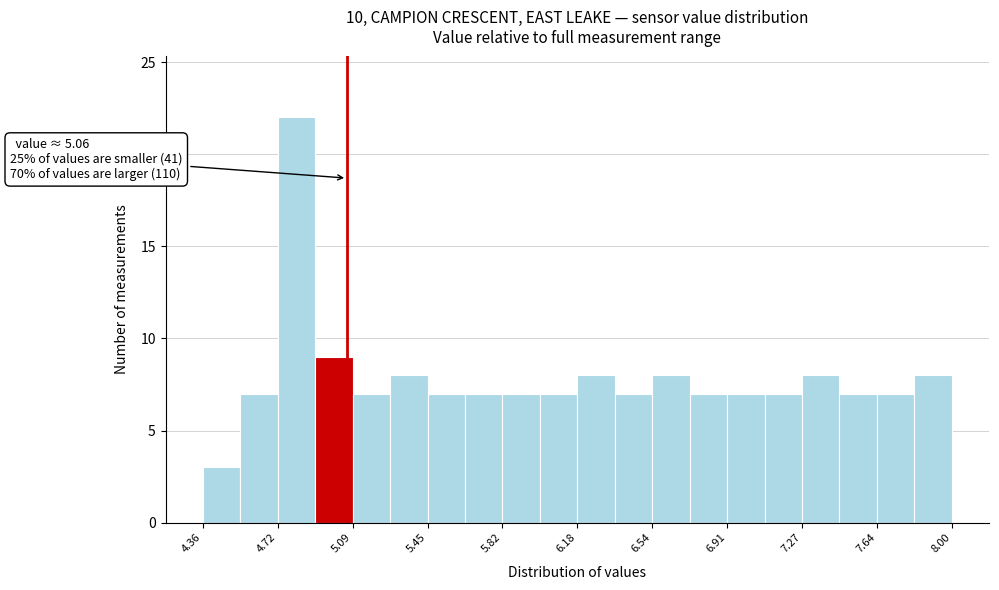

Read against the x-axis, roughly where is the centre of the tallest bar?

4.80